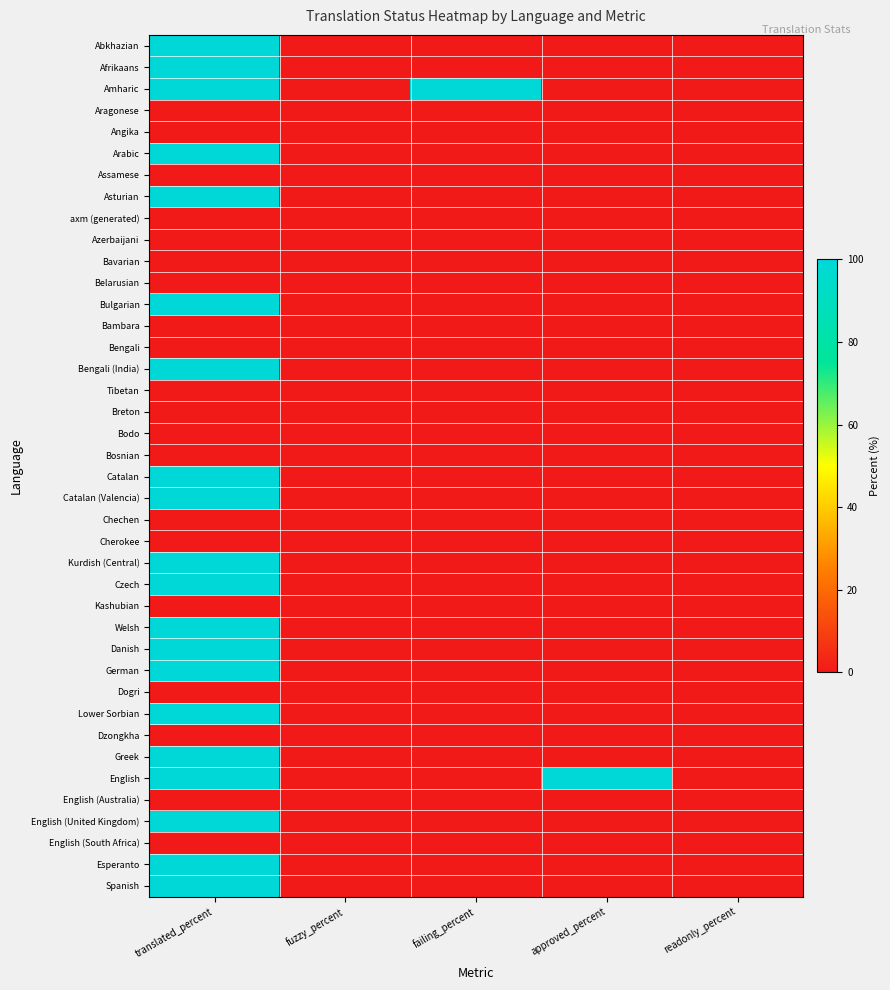

Which has a higher value, fuzzy_percent or translated_percent?

translated_percent